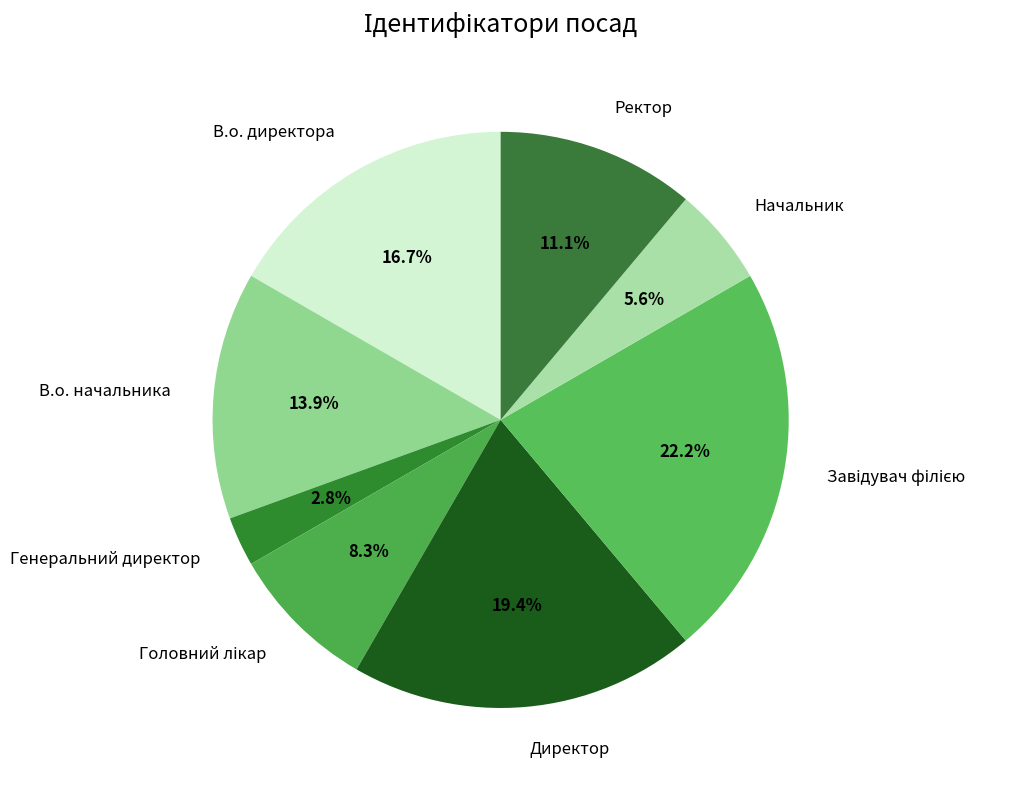

True or false: Директор accounts for 19% of the total.

True